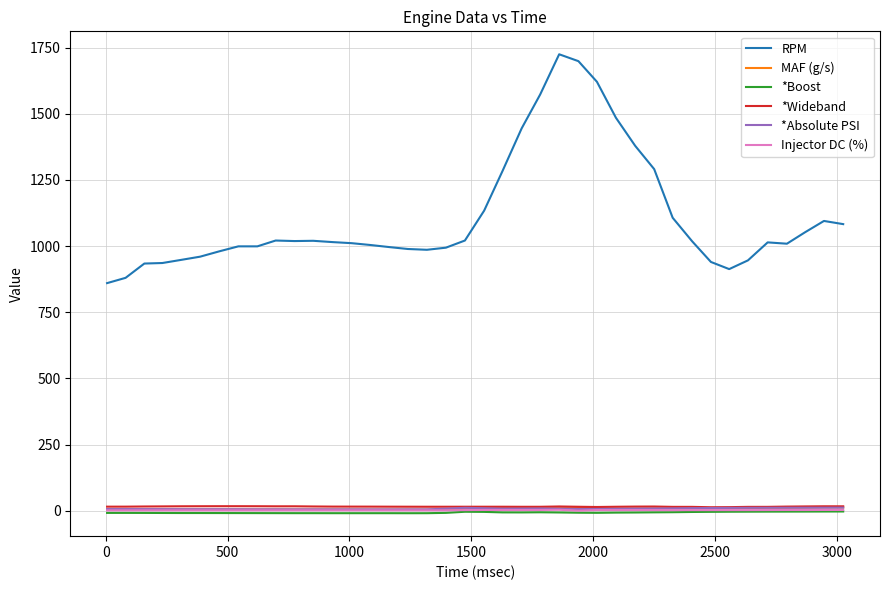

Which series has the largest total across all categories?

RPM